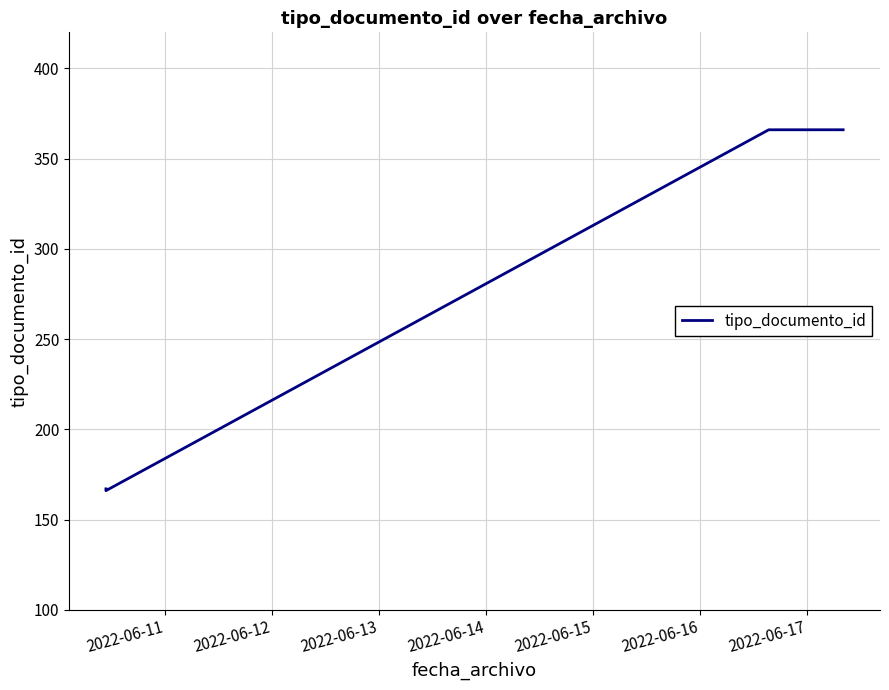

What is the difference between the maximum and second lowest values?

199